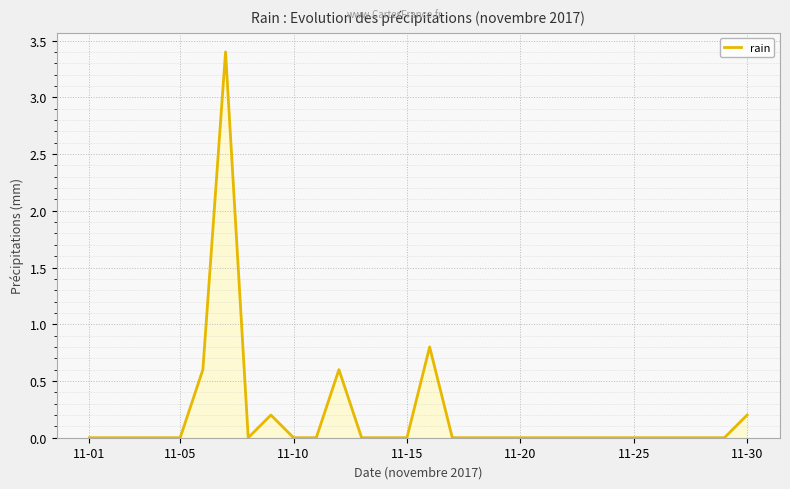

What is the greatest value displayed?

3.4